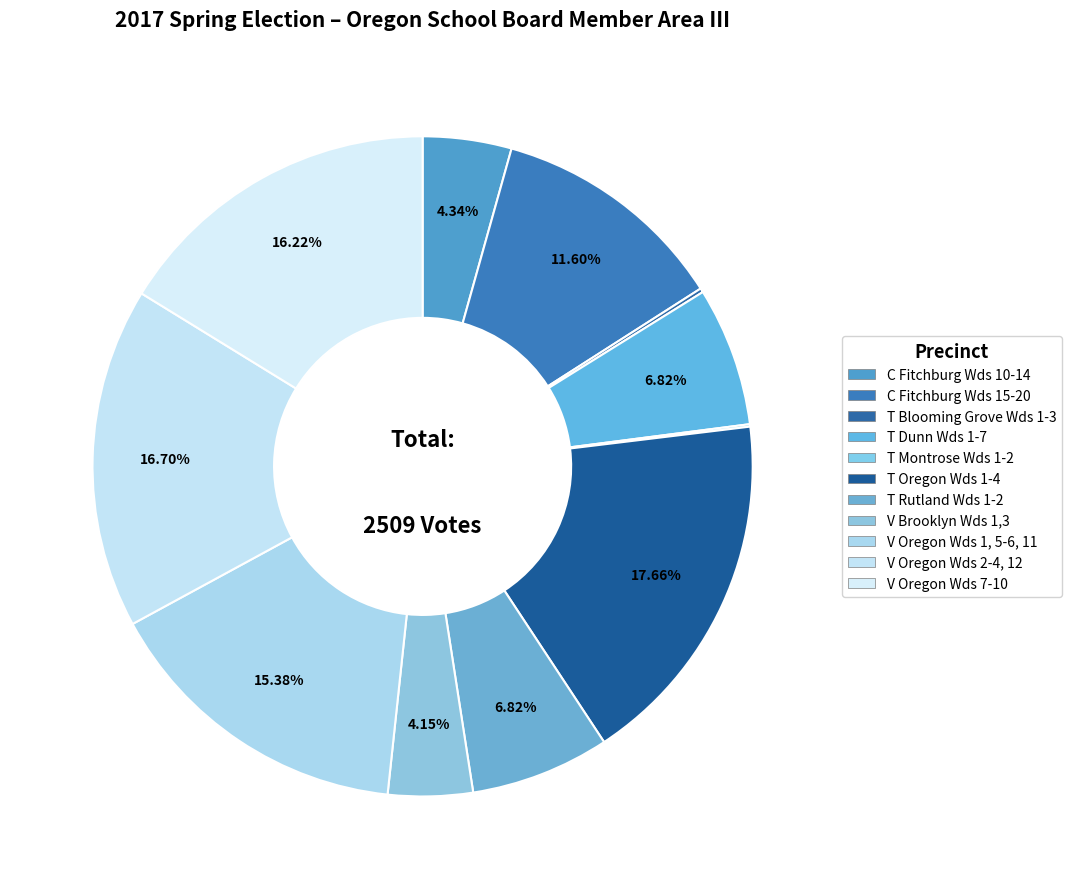

How many slices are in this pie chart?

11